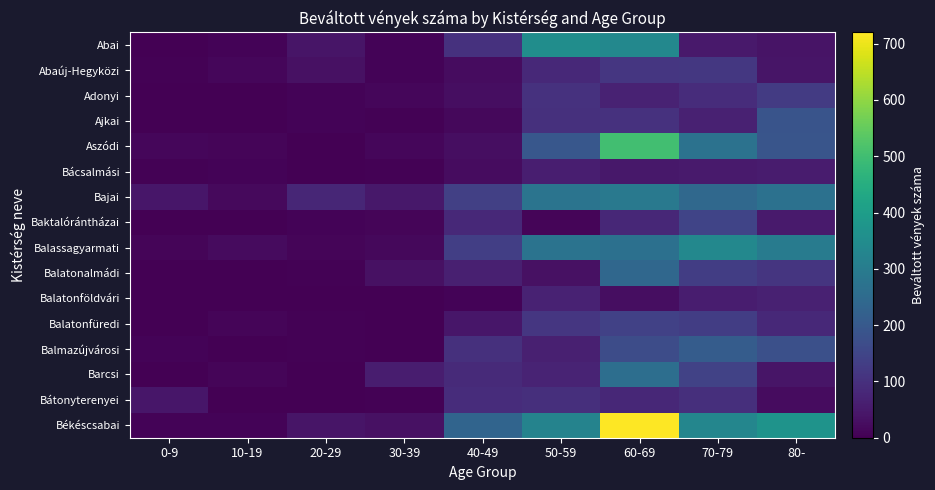

How many data points does each series have?

9